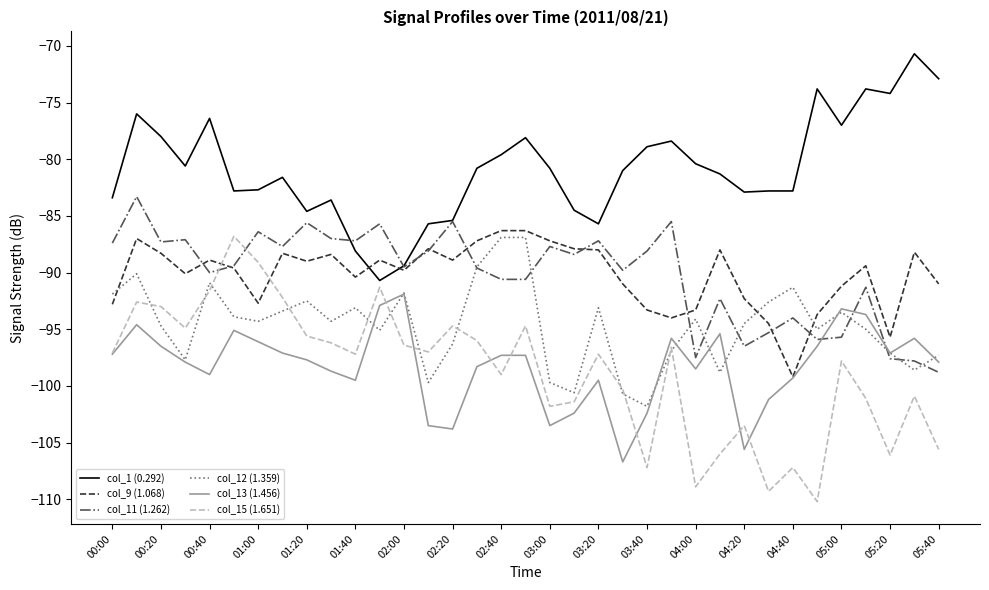

Which series has the largest range (max minus min)?

col_15 (1.651)